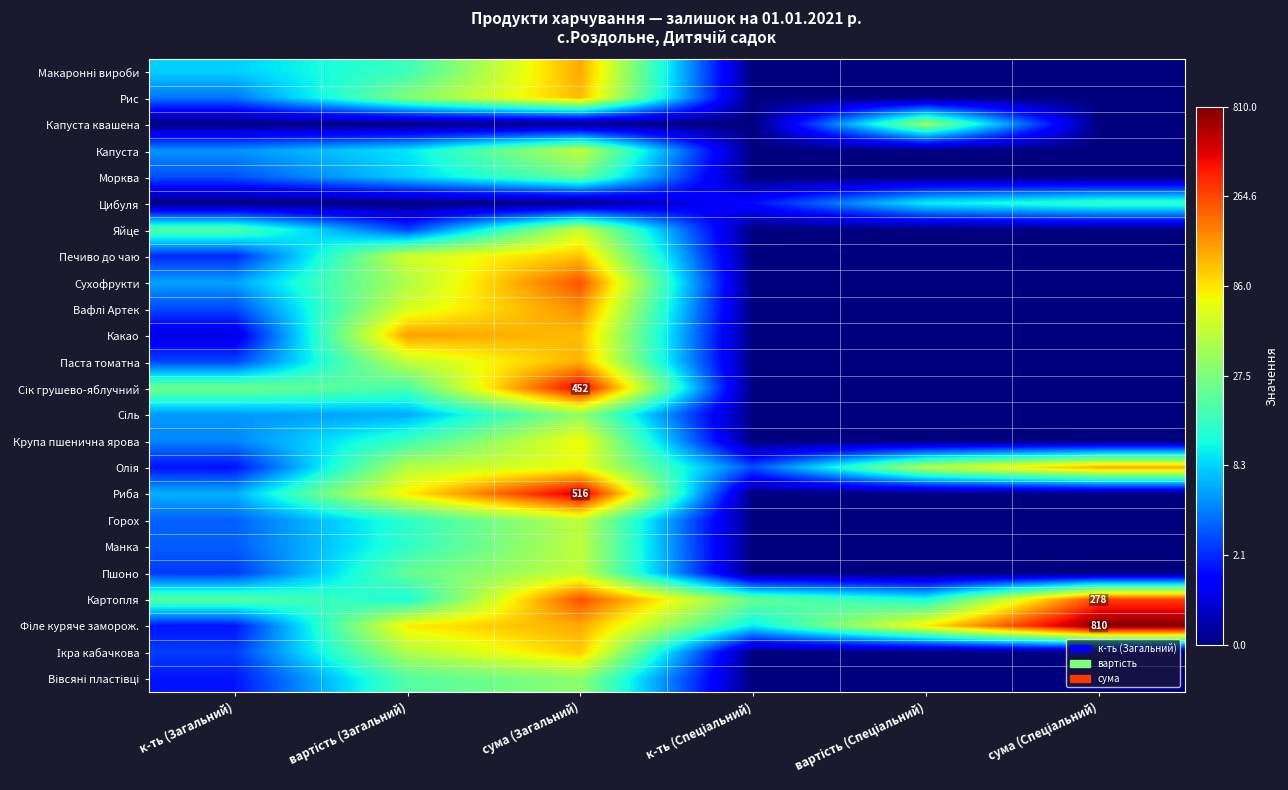

At which category is the sum across all series the highest?

сума (Загальний)